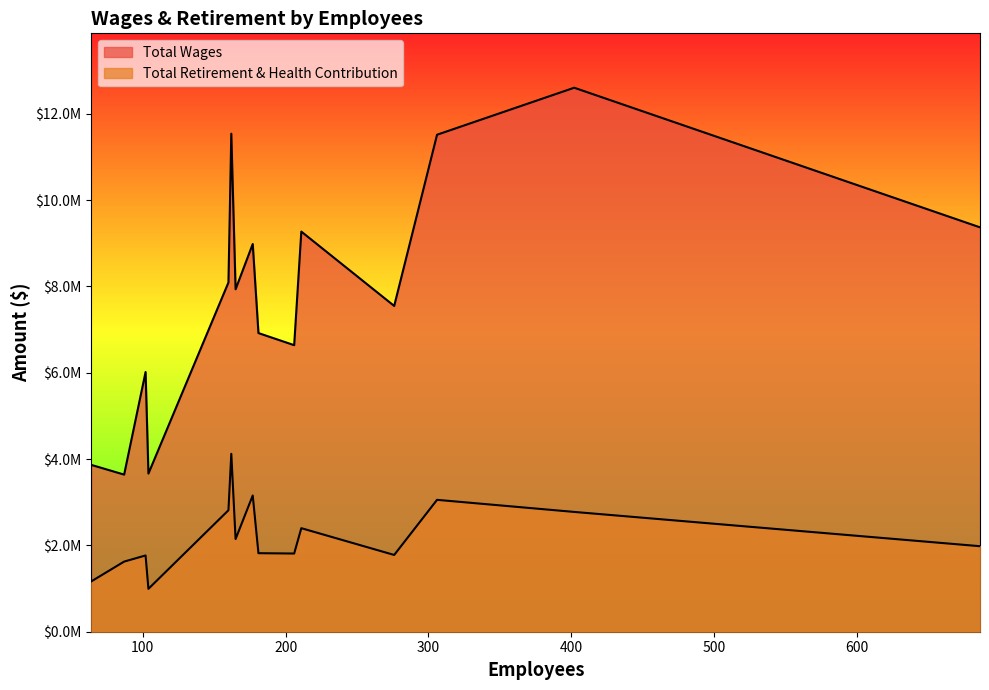

What is the difference between the maximum and minimum values in the Total Wages series?

8963622